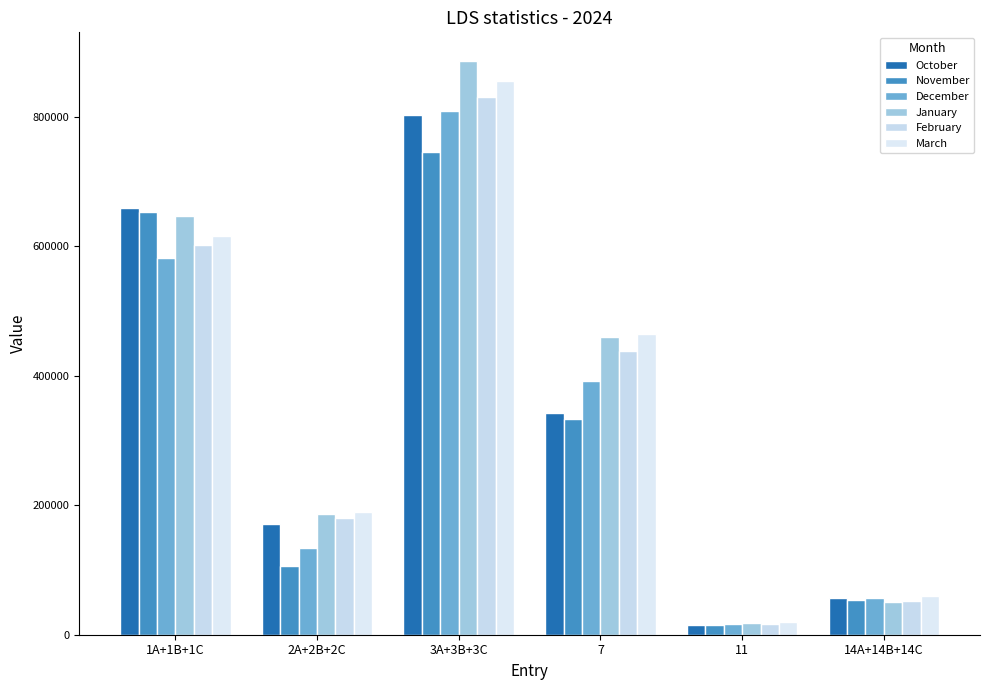

Does the chart contain stacked bars?

No